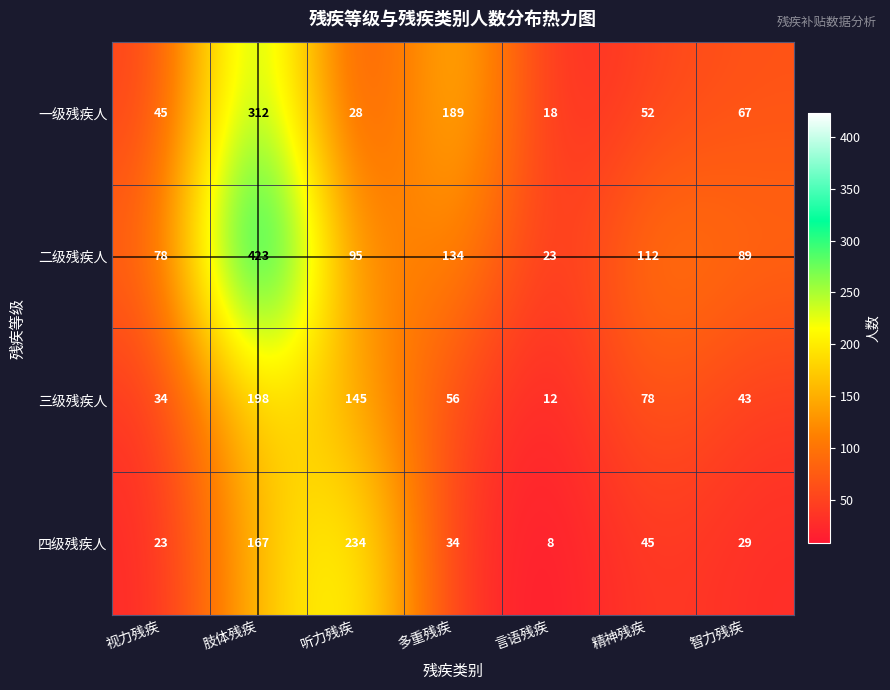

Count the number of categories in the chart.

7